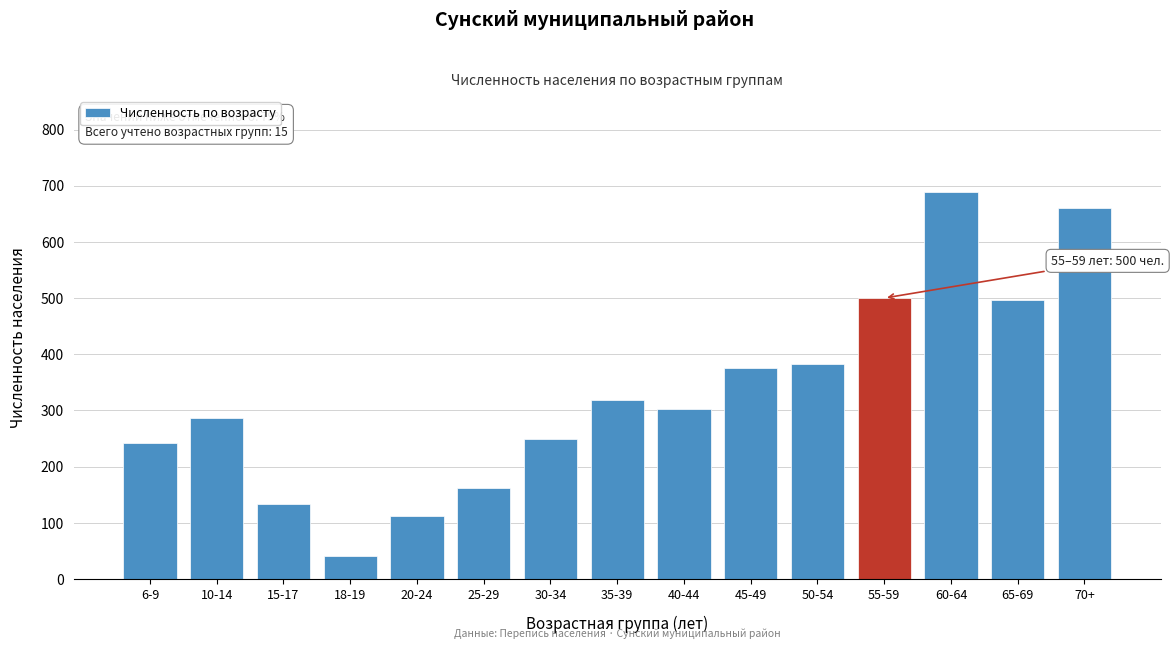

What is the minimum value shown in the chart?

40